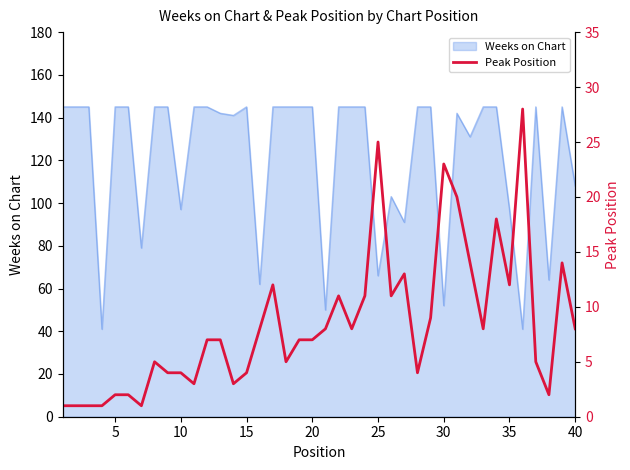

What is the maximum value for Weeks on Chart?

145